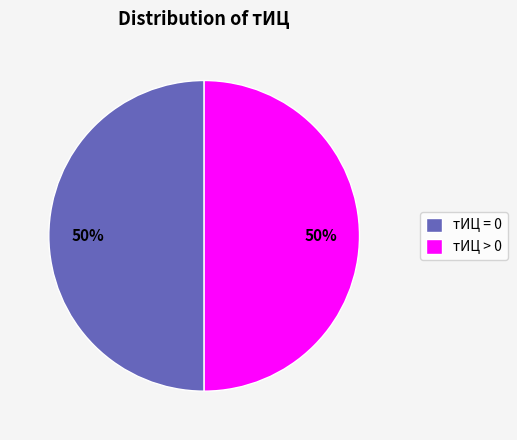

How many slices are in this pie chart?

2